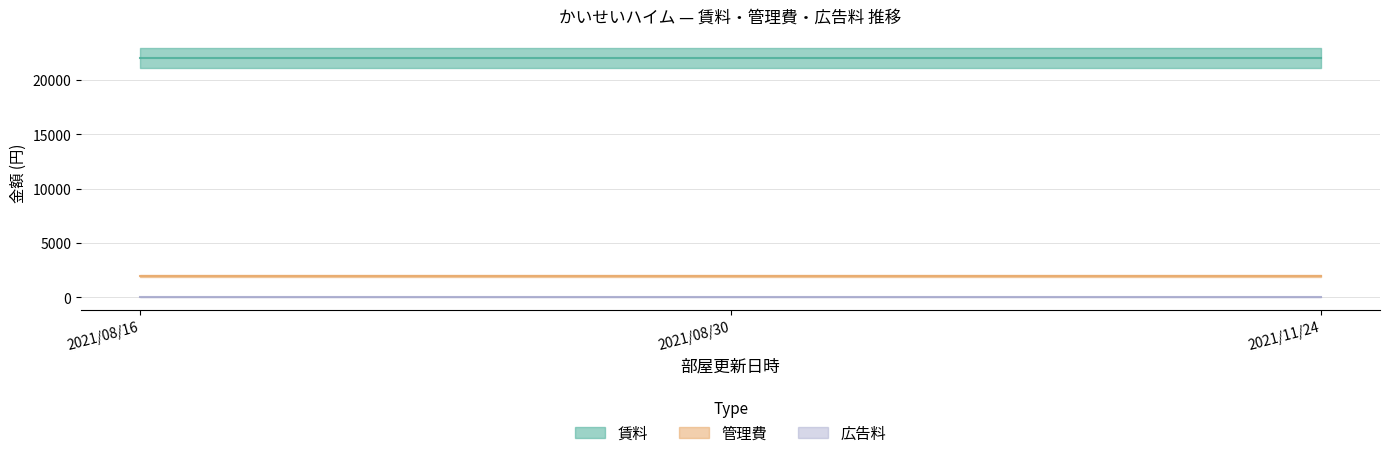

What is the sum of all 広告料 values?

9